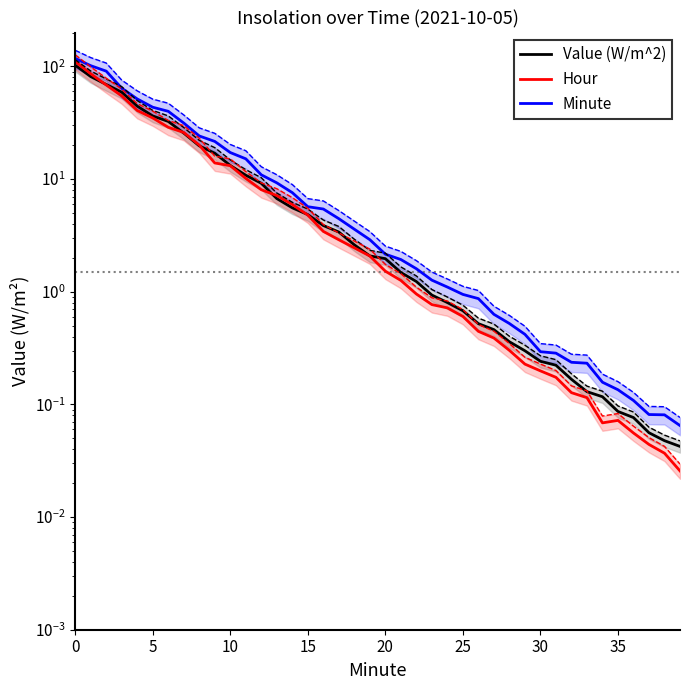

Which series has the widest spread of values?

Minute